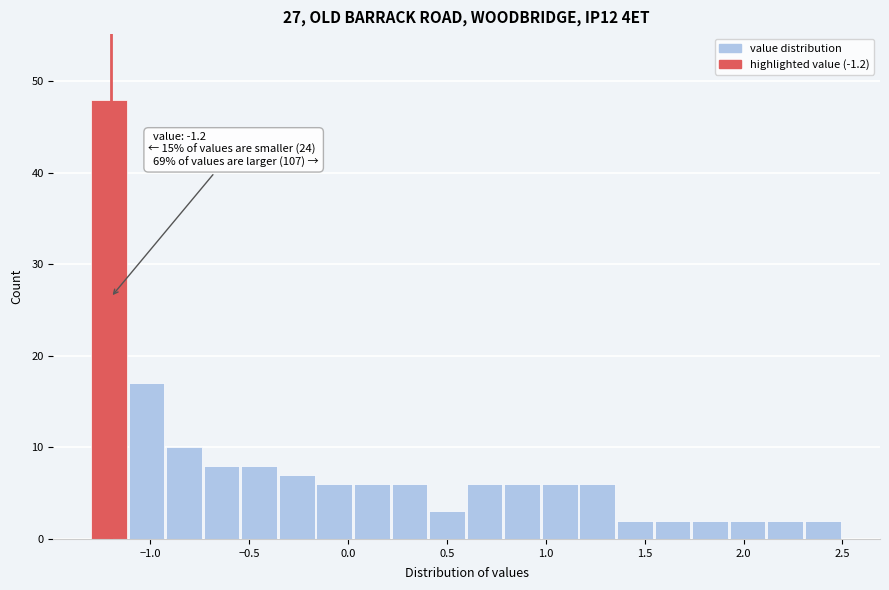

Around what value on the x-axis is the tallest bar? Give the approximate position of its centre, as read against the axis.

-1.20